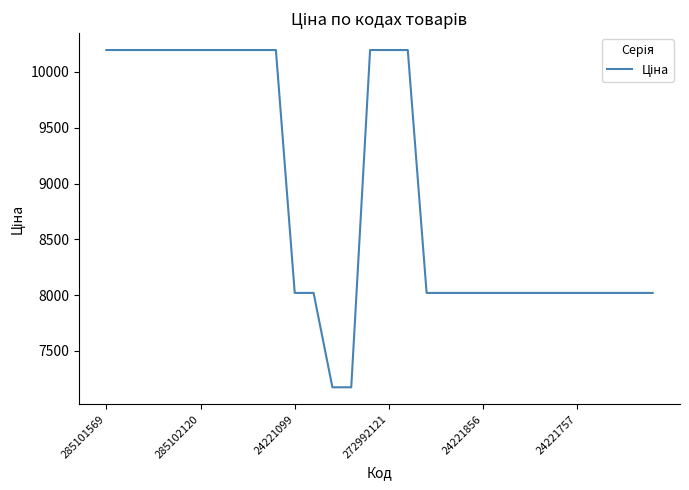

What is the greatest value displayed?

10196.7